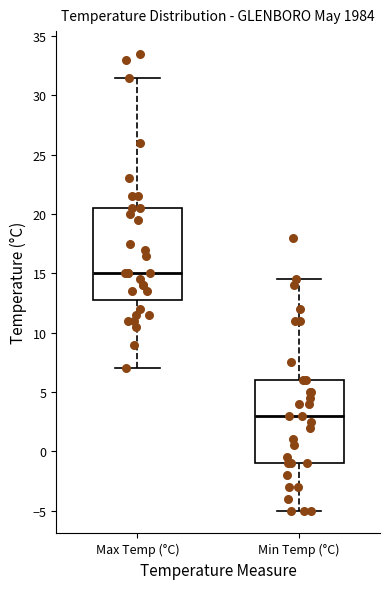

Reading left to right, read every box against the y-axis: the position of its median line, the range the box covers, and the ends of its whiskers. The values are not printed on the chart, so give them approximately, as read against the axis.

Max Temp (°C): median 15.0, box 13.0 to 20.5, whiskers 7.0 to 31.5
Min Temp (°C): median 3.0, box -1.0 to 6.0, whiskers -5.0 to 14.5